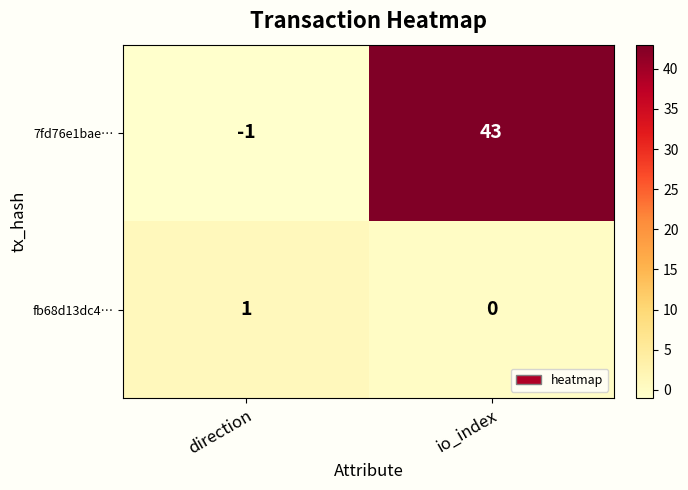

Rank the series by their average value, from highest to lowest.

7fd76e1bae…, fb68d13dc4…